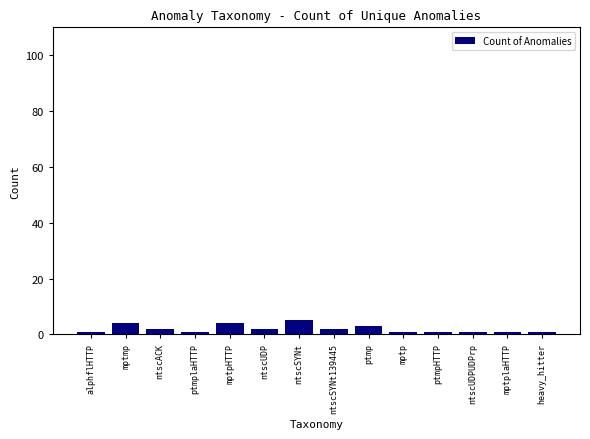

Which has a higher value, ntscSYNt139445 or mptplaHTTP?

ntscSYNt139445